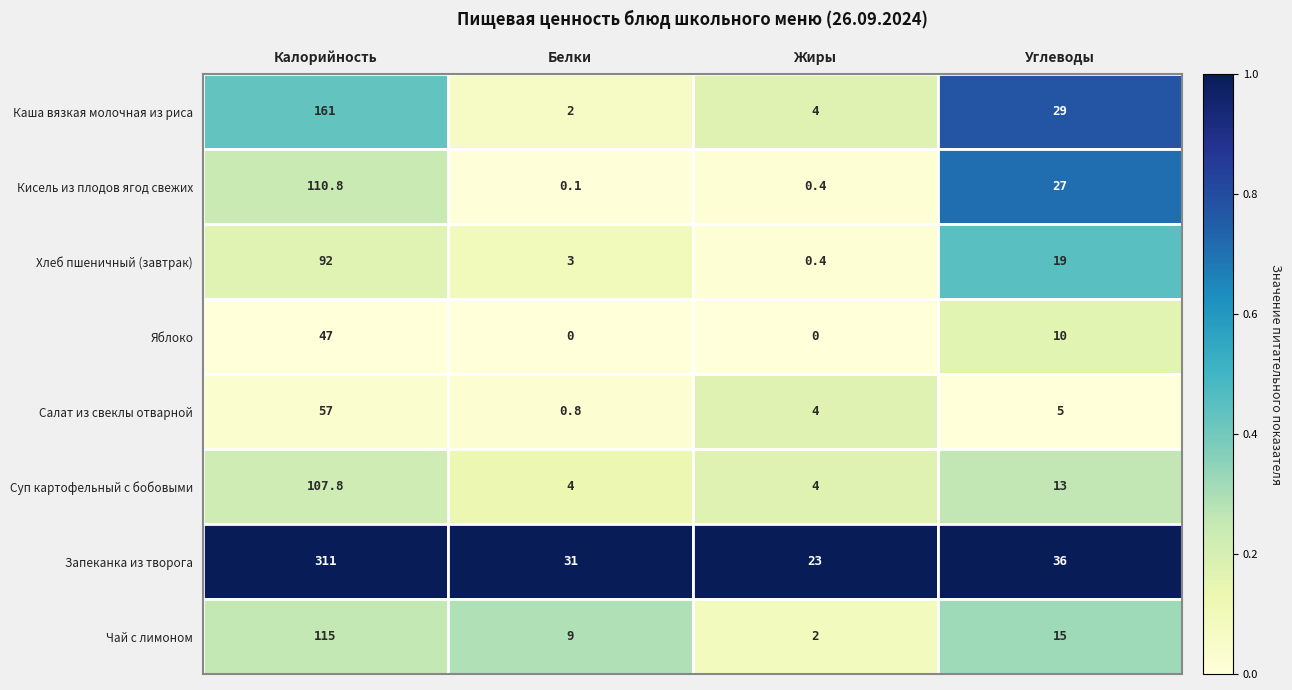

What is the total value across all series at Калорийность?

1001.6